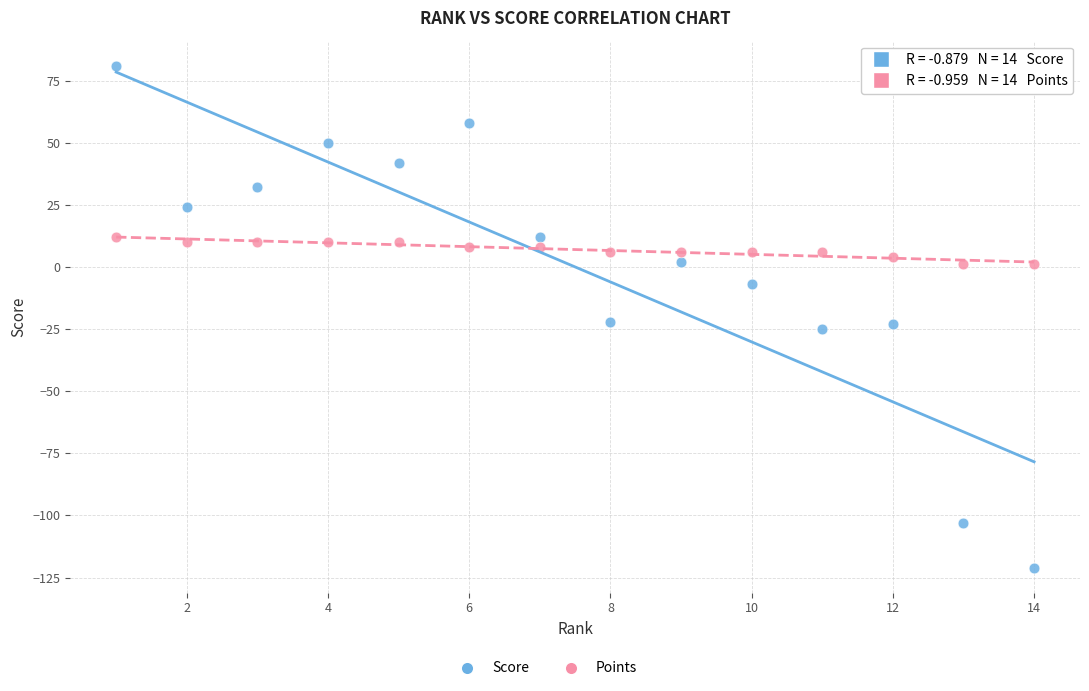

Which series has the largest Y range (max minus min)?

Score